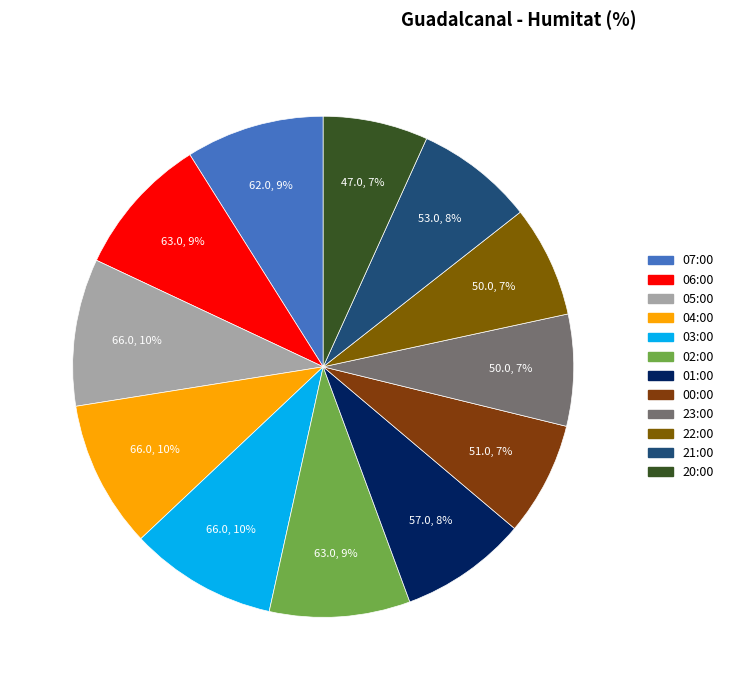

True or false: 07:00 accounts for 1% of the total.

False